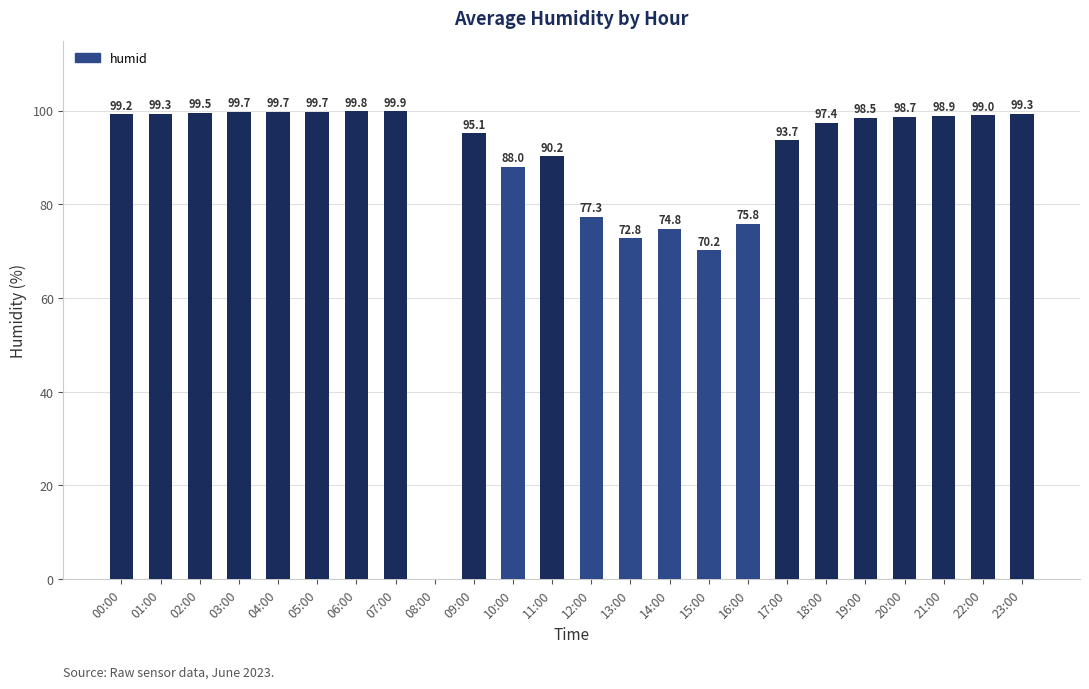

Are the bars horizontal?

No